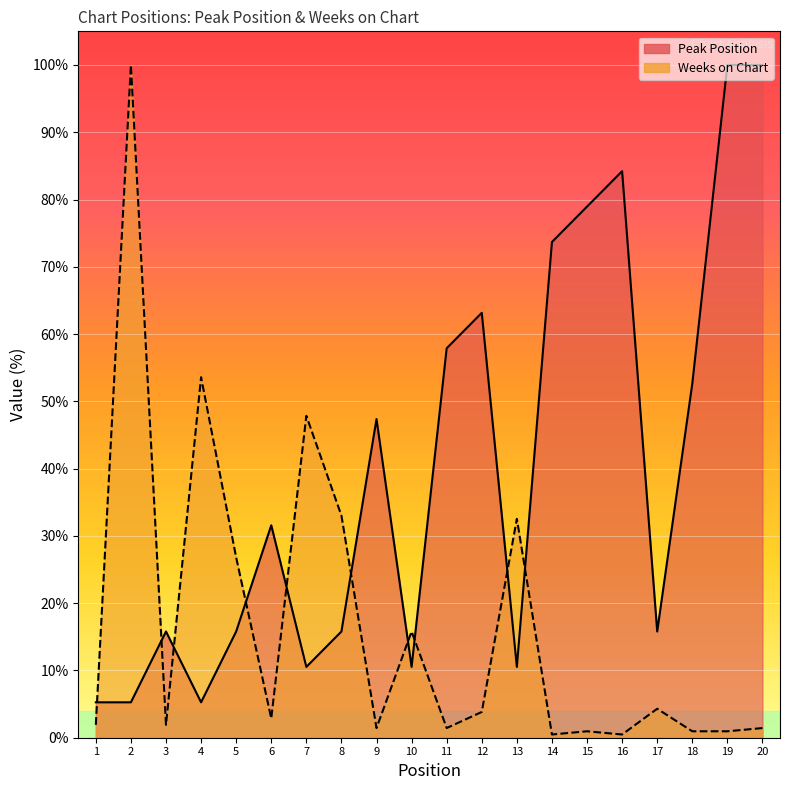

Between 5 and 17, which series saw the biggest shift?

Weeks on Chart